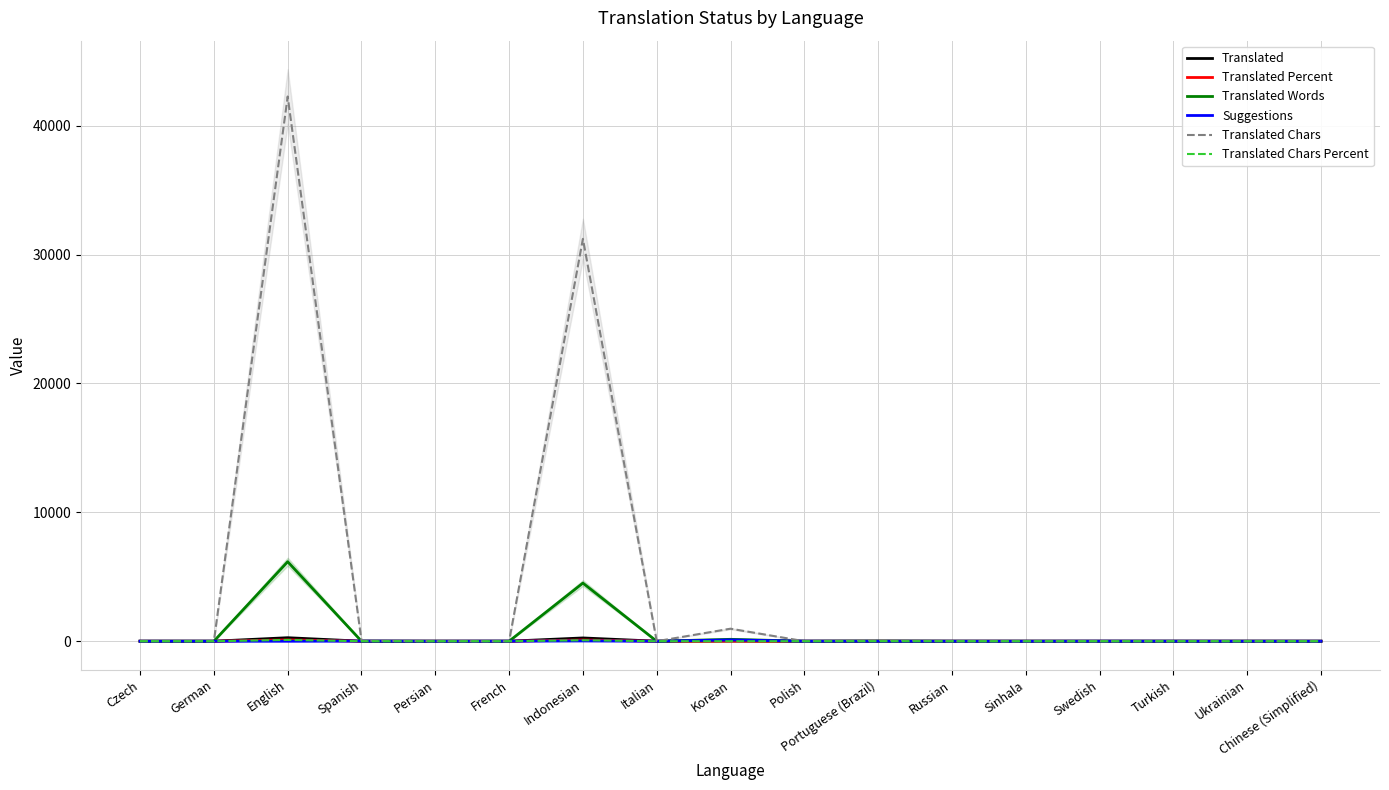

True or false: Translated Words has a value of 6168.0 at English.

True